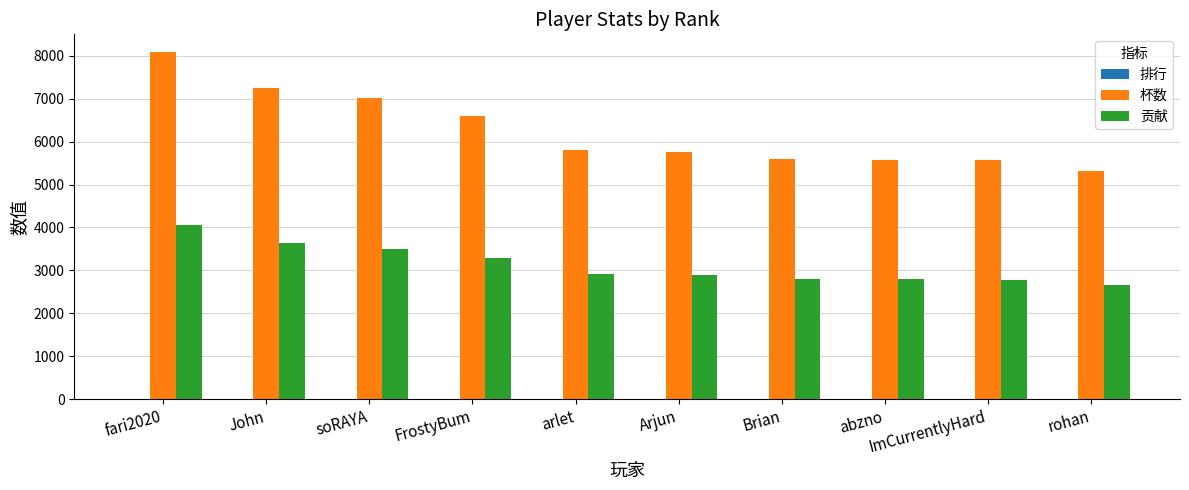

Which series has the largest total across all categories?

杯数